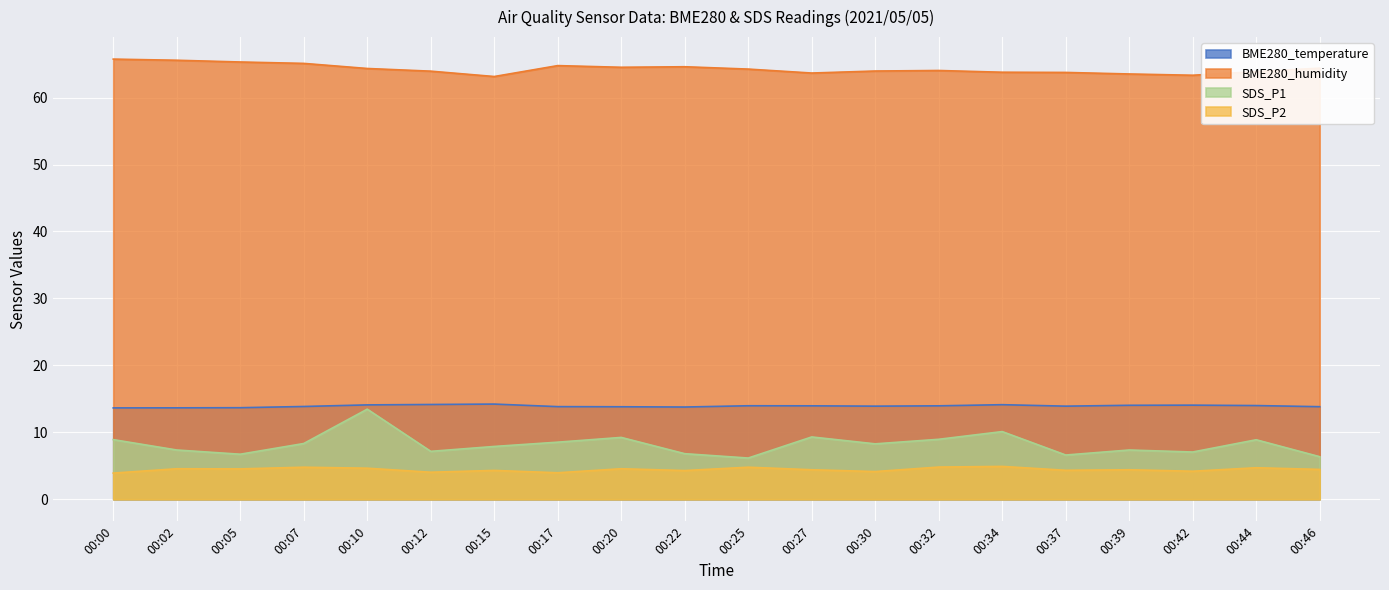

Is the value of SDS_P1 at 00:10 greater than the value of BME280_humidity at 00:46?

No